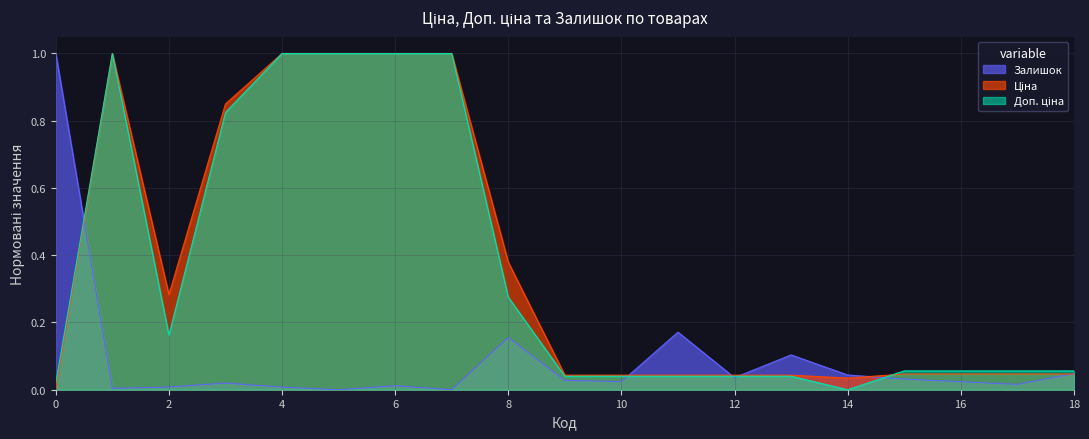

At how many categories does at least one series exceed 0?

19